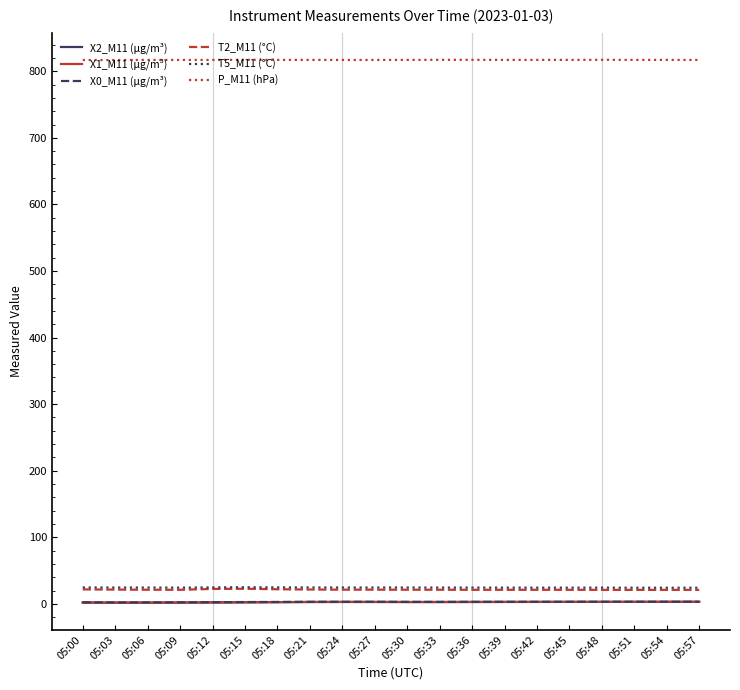

How many lines are shown in the chart?

6